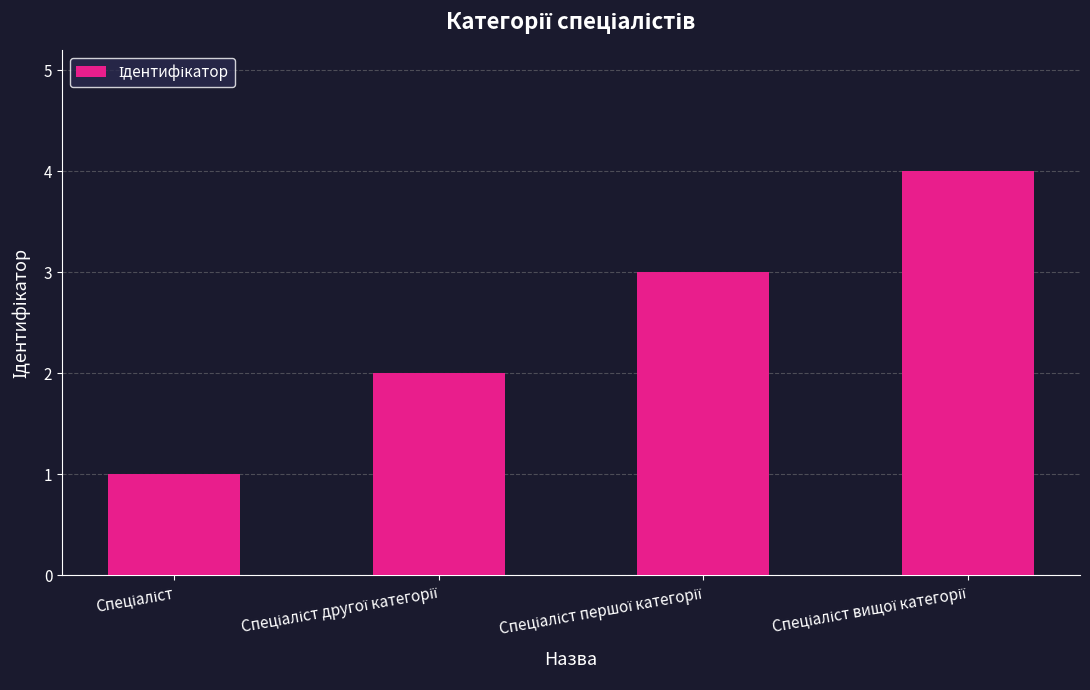

What is the maximum value shown in the chart?

4